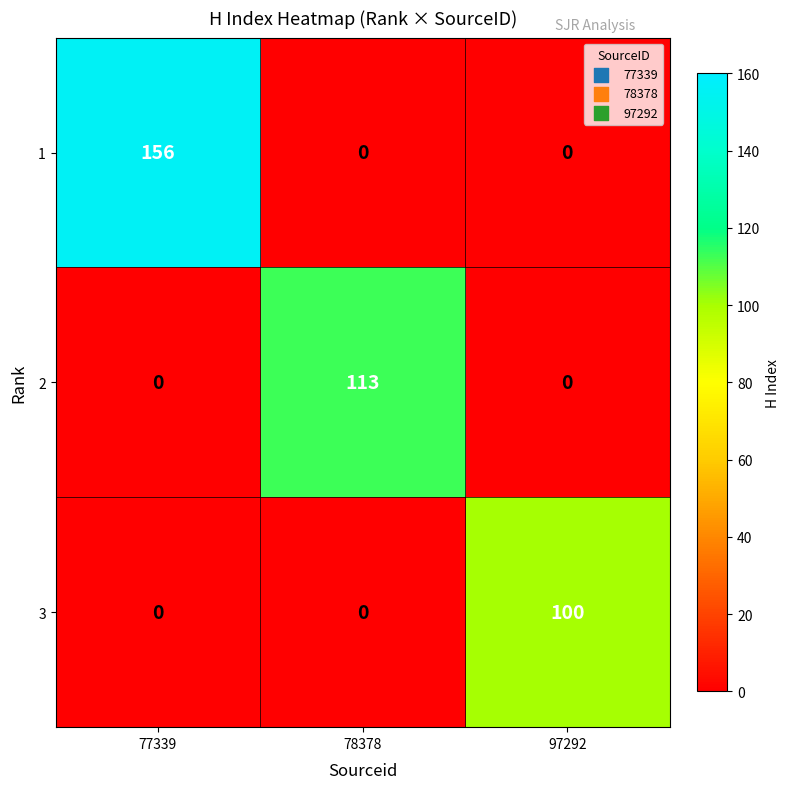

What is the greatest value displayed?

156